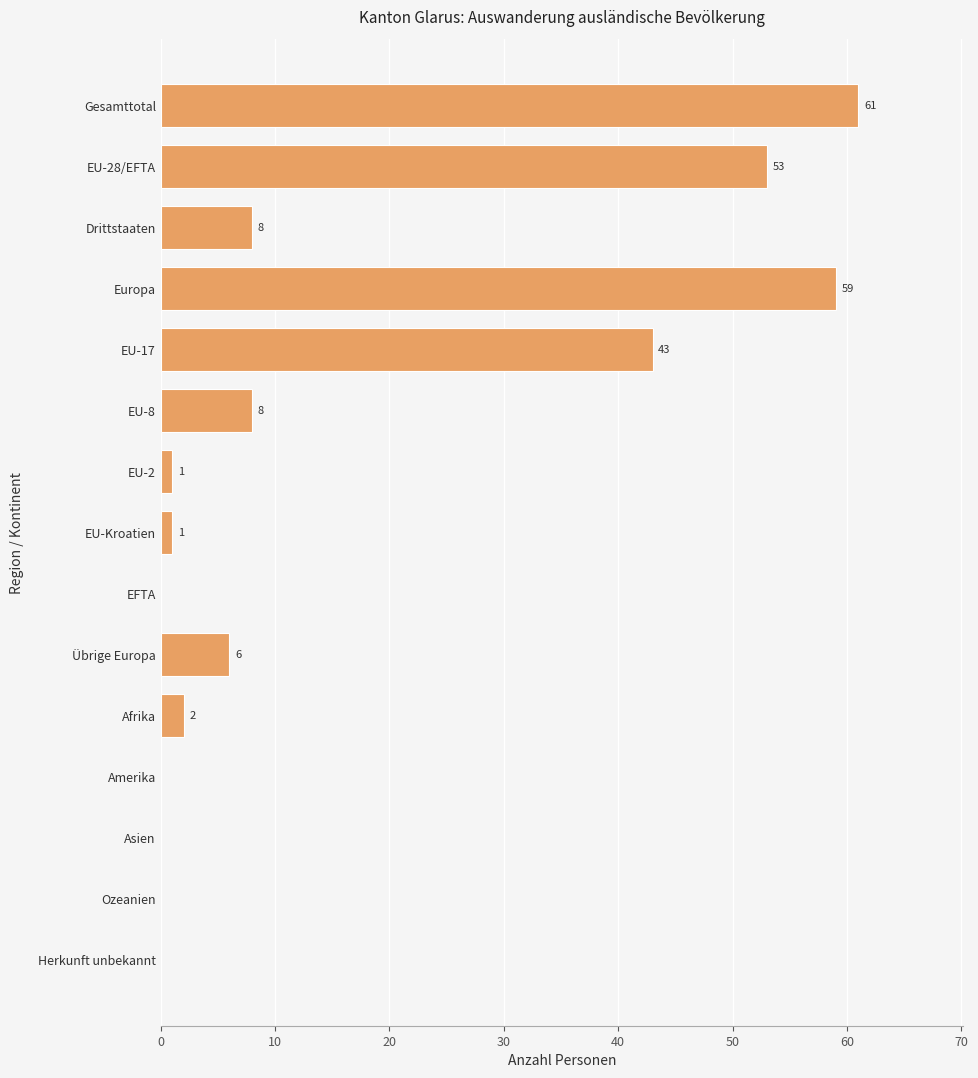

What is the sum of the values at EU-8 and Europa?

67